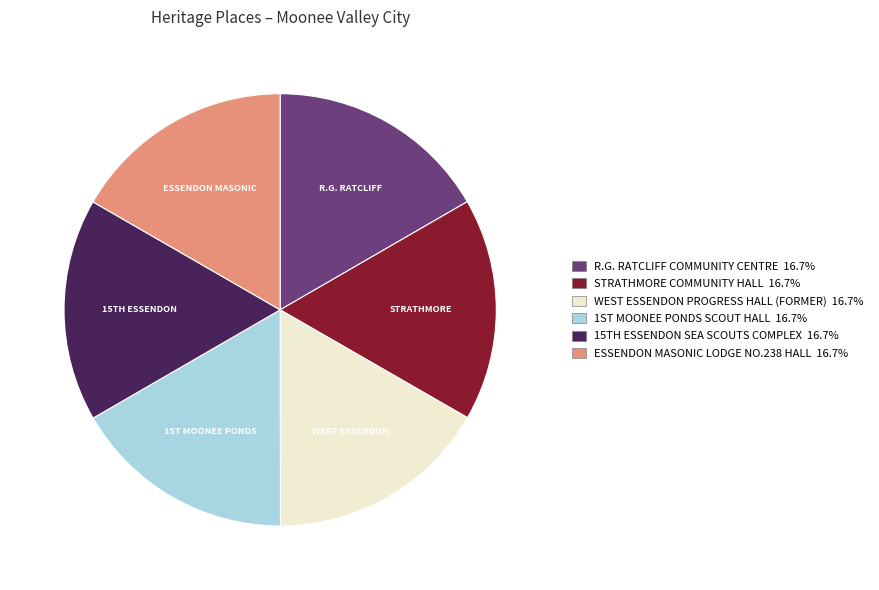

Is ESSENDON MASONIC LODGE NO.238 HALL 16.7% the majority of the pie?

No